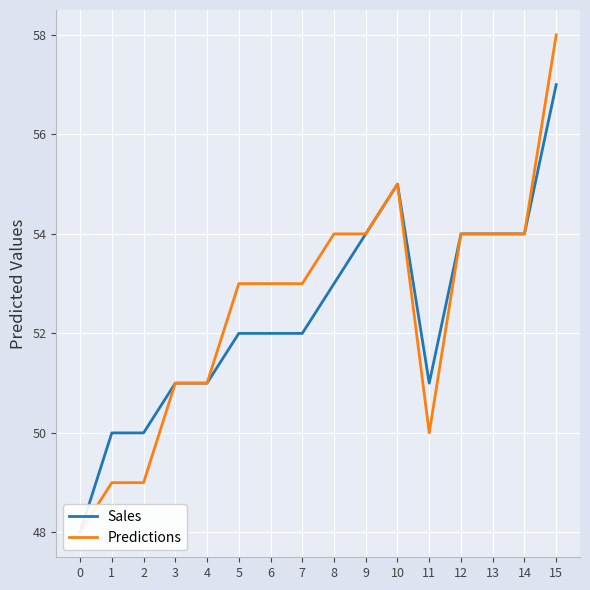

What is the value of the Sales point at the 3rd from the left?

50